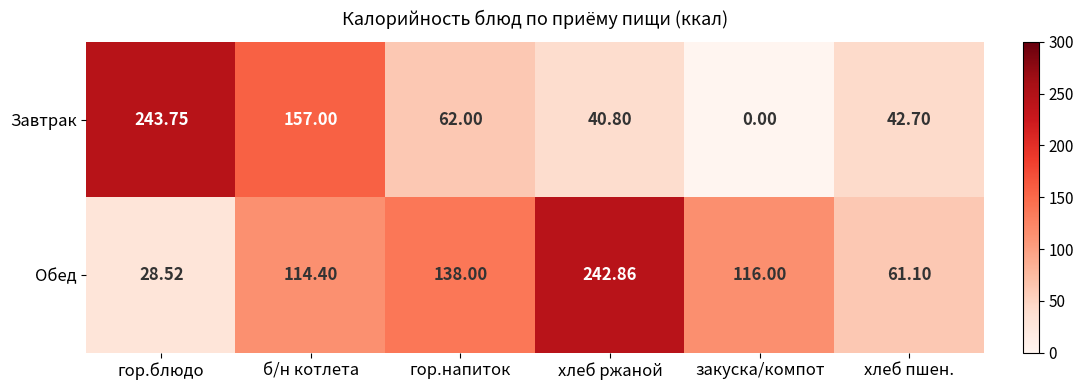

At закуска/компот, list the series in order from largest to smallest.

Обед, Завтрак